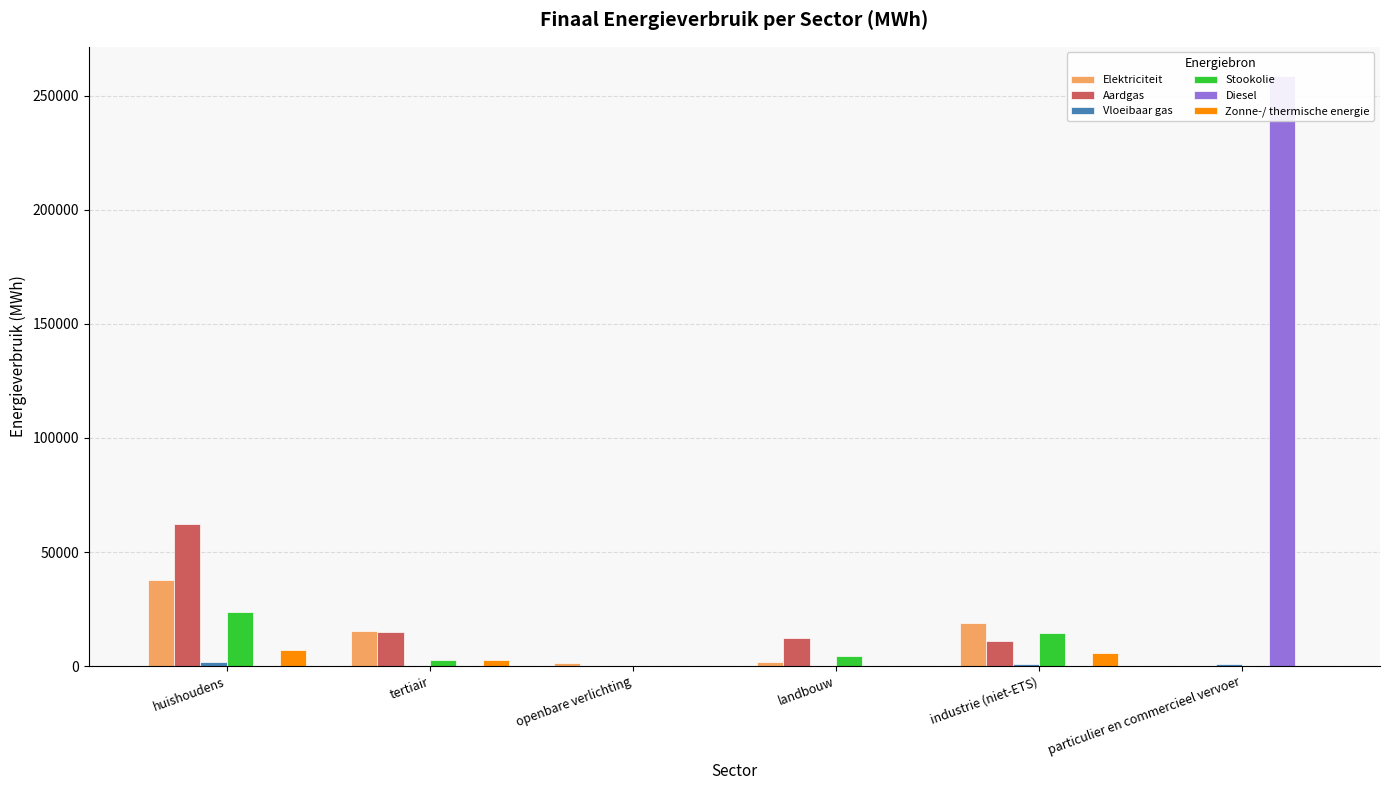

What is the label of the 3rd bar from the left?

openbare verlichting